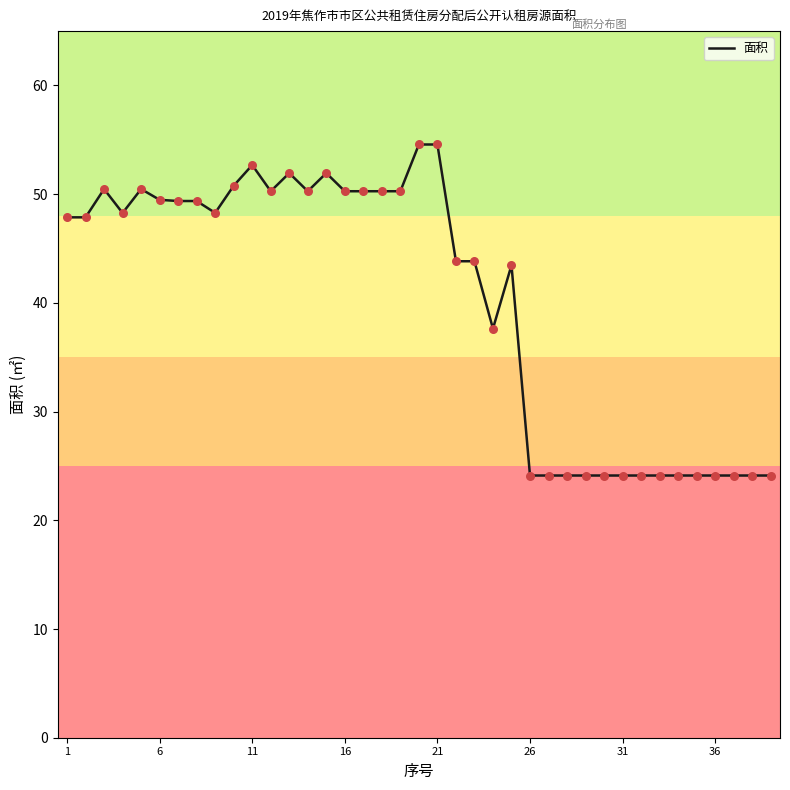

What is the greatest value displayed?

54.6